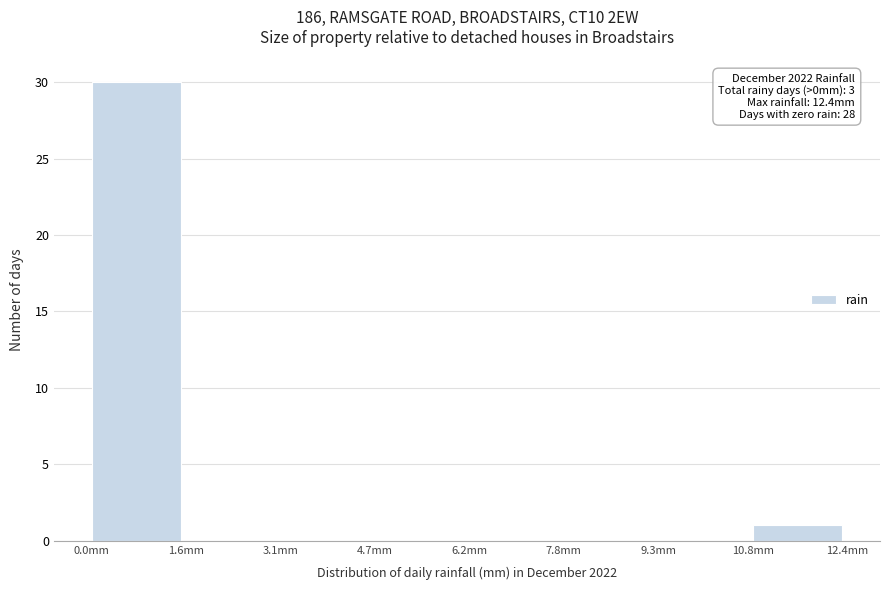

Over which range of the x-axis is the bar tallest?

0.00 to 1.55